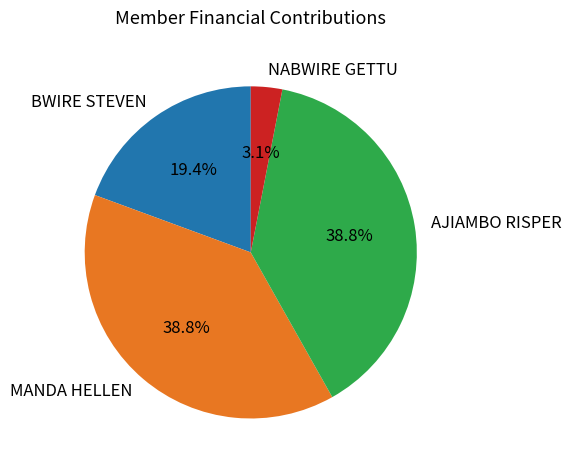

What percentage is the NABWIRE GETTU slice, to the nearest percent?

3%